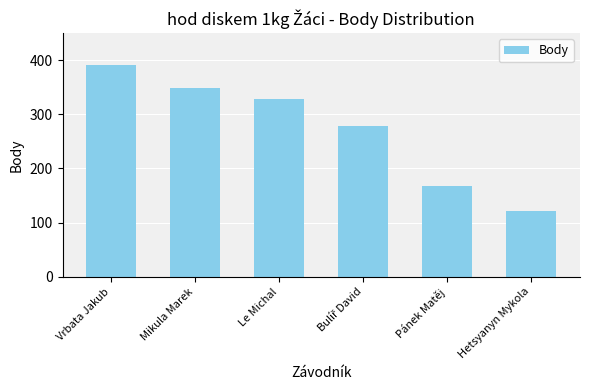

What is the sum of all values?

1635